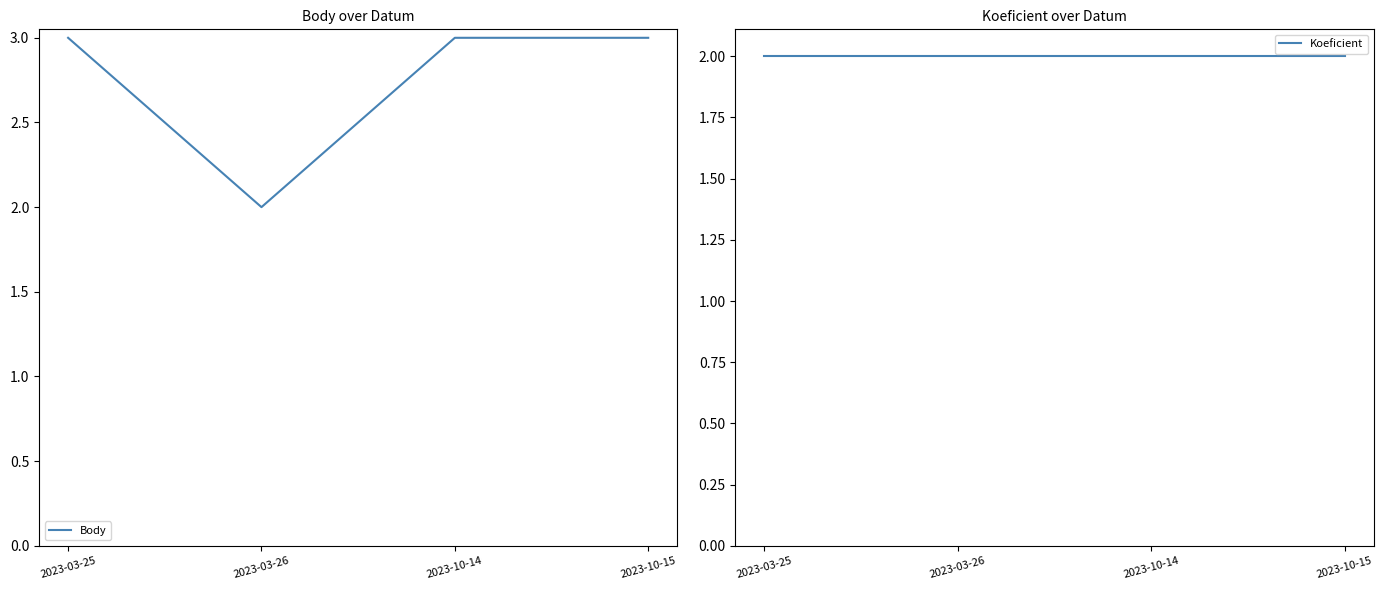

Which label corresponds to the largest value in the chart?

2023-03-25